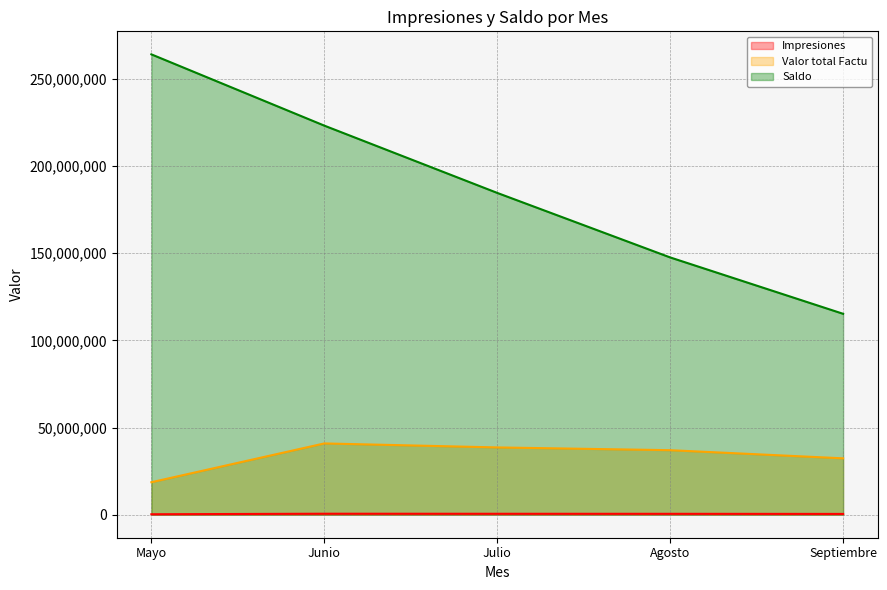

What are all the series names shown in the legend?

Impresiones, Valor total Factu, Saldo